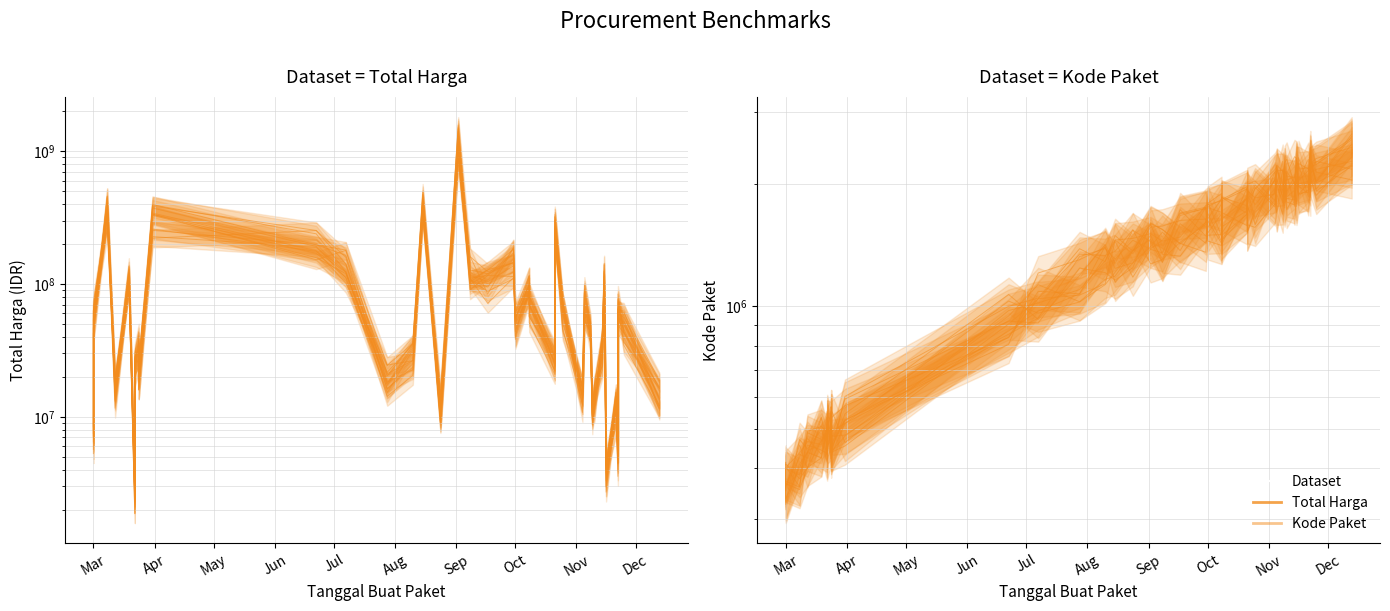

True or false: Total Harga has a value of 43190718.7 at 29.

True